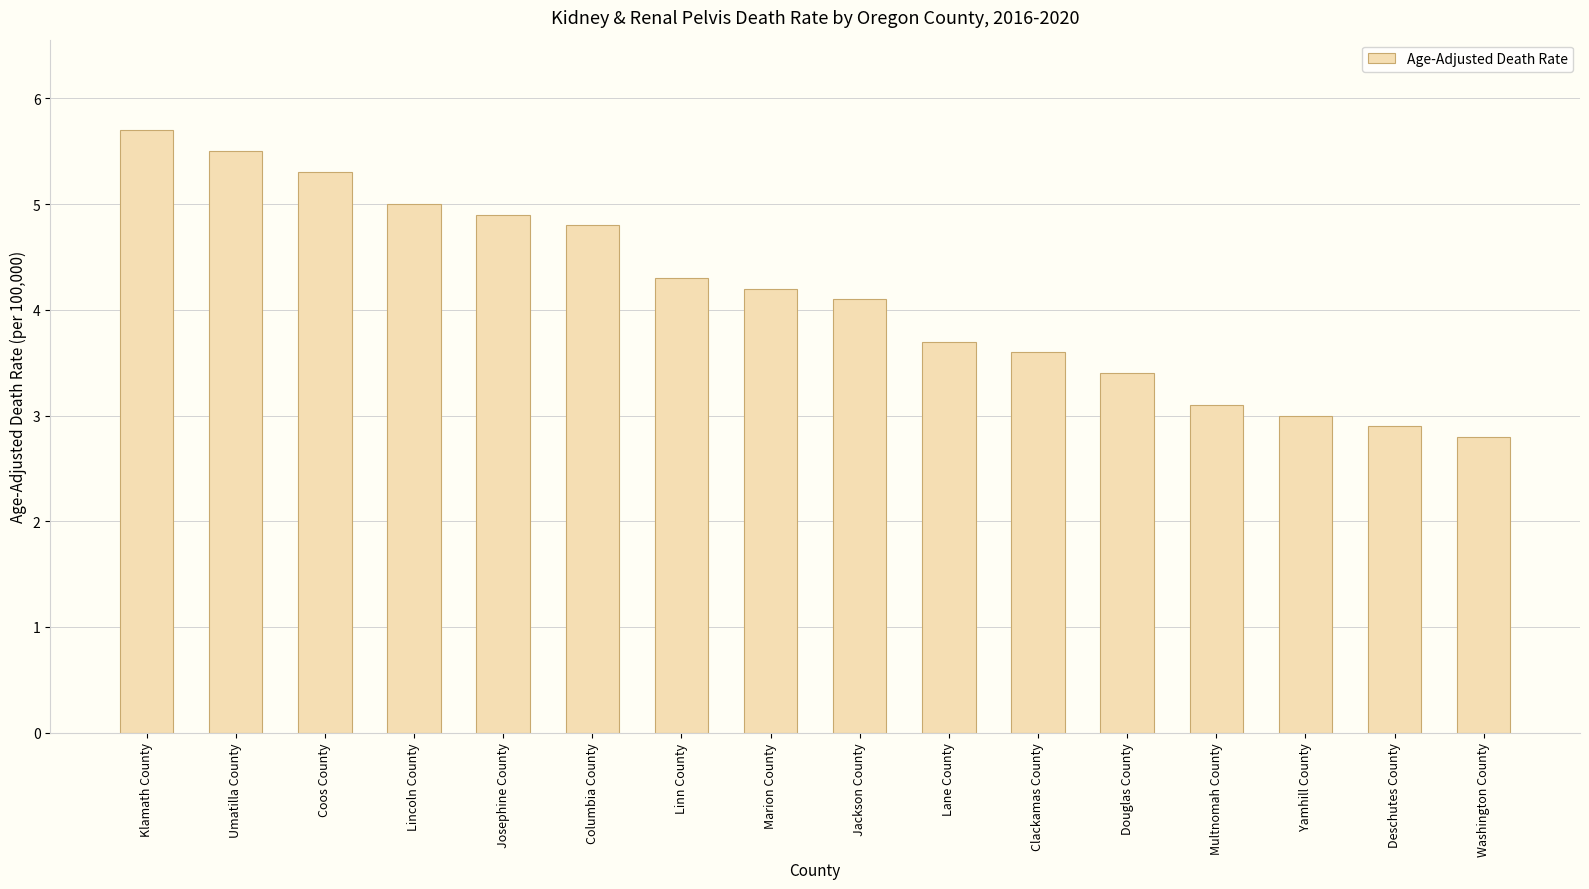

Reading left to right, what are all the values shown in this chart?

5.7	5.5	5.3	5.0	4.9	4.8	4.3	4.2	4.1	3.7	3.6	3.4	3.1	3.0	2.9	2.8